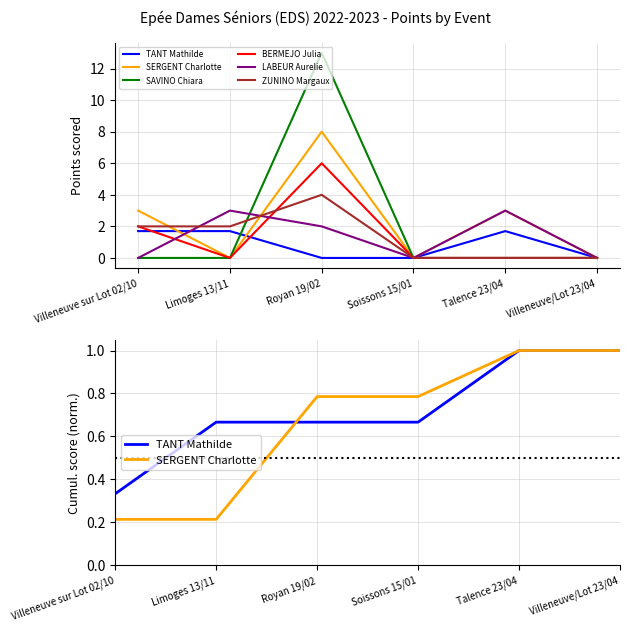

Which series changed the most between Limoges 13/11 and Soissons 15/01?

LABEUR Aurelie